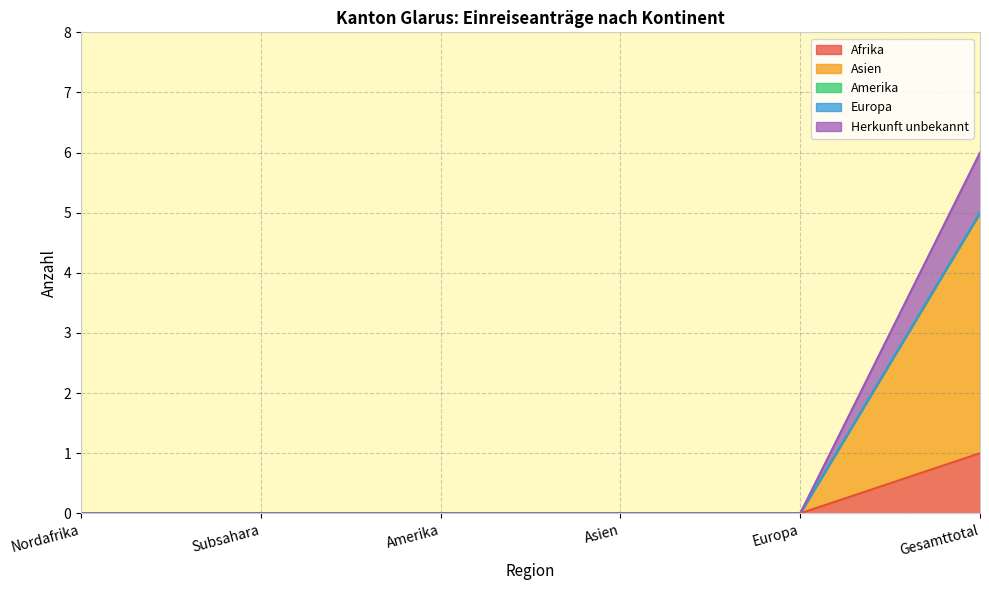

What is the label of the 1st point from the left?

Nordafrika